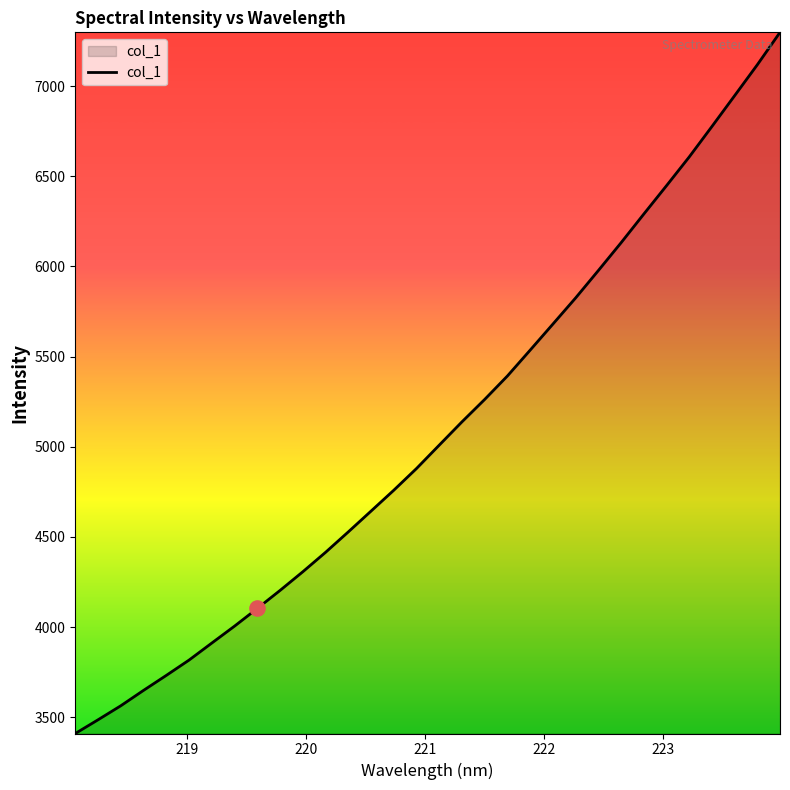

What is the difference between the maximum and minimum values?

3888.7